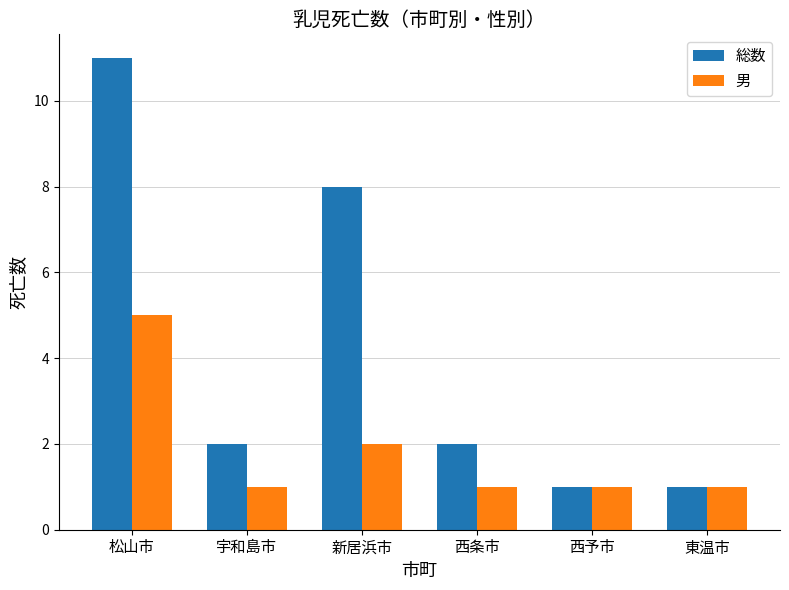

Which series has the largest range (max minus min)?

総数